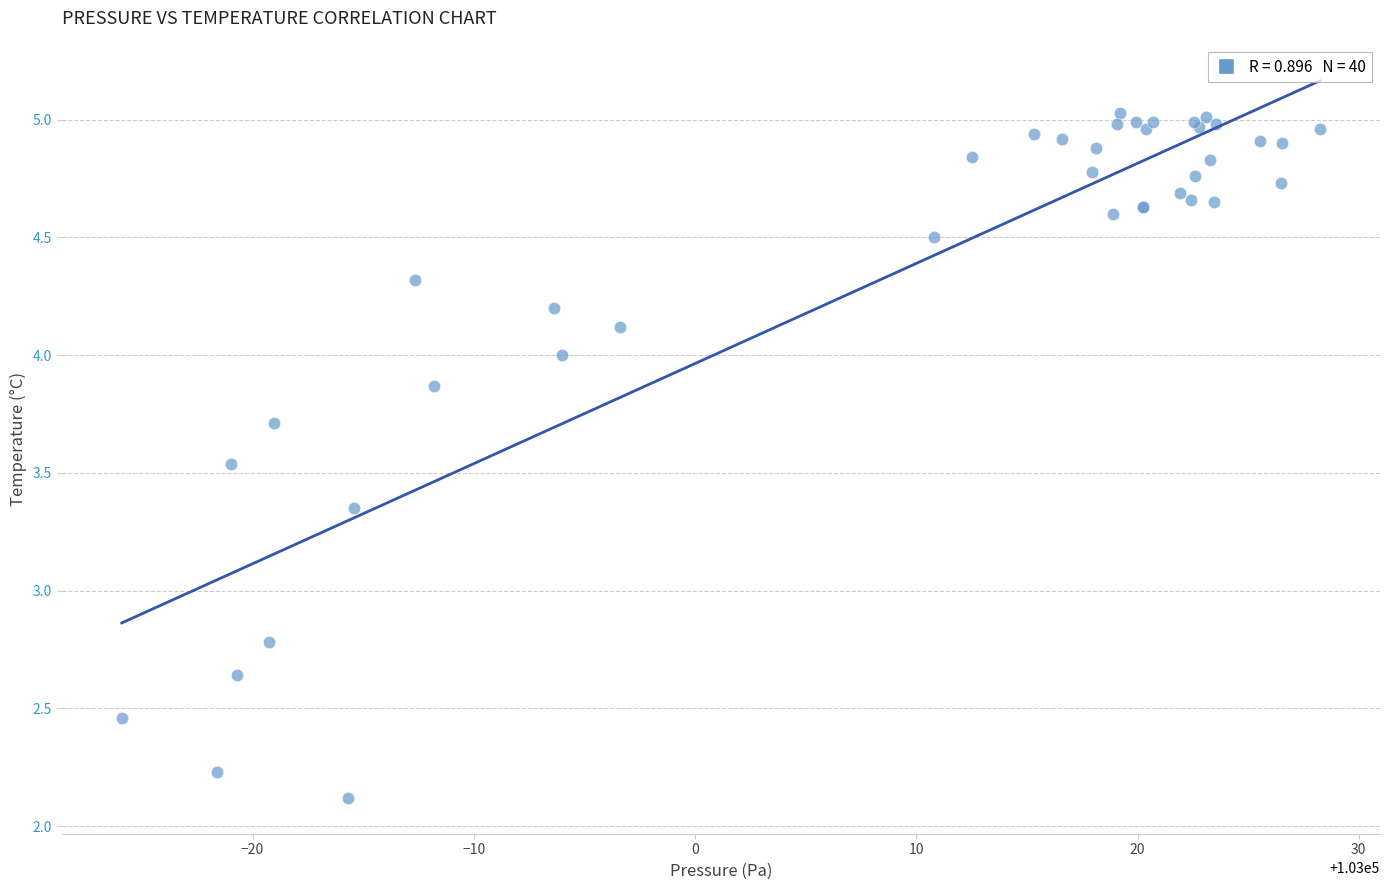

What Y value in the scatter plot is closest to 3?

2.8